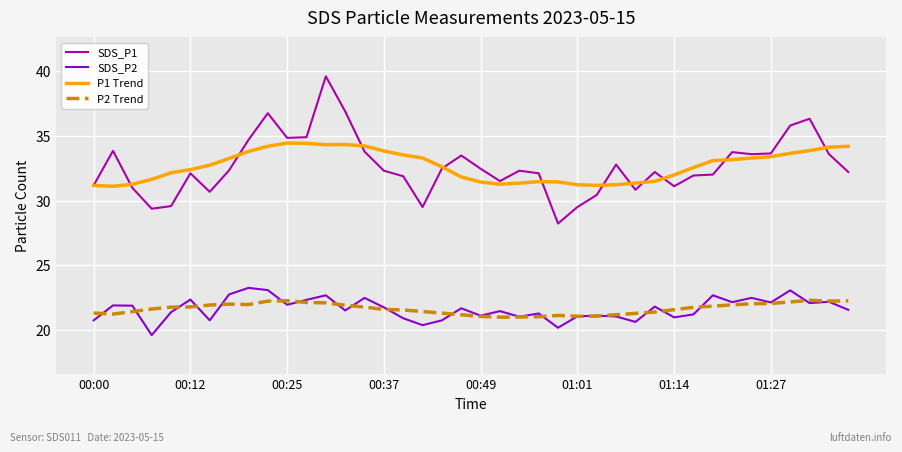

At how many categories does at least one series exceed 23?

40